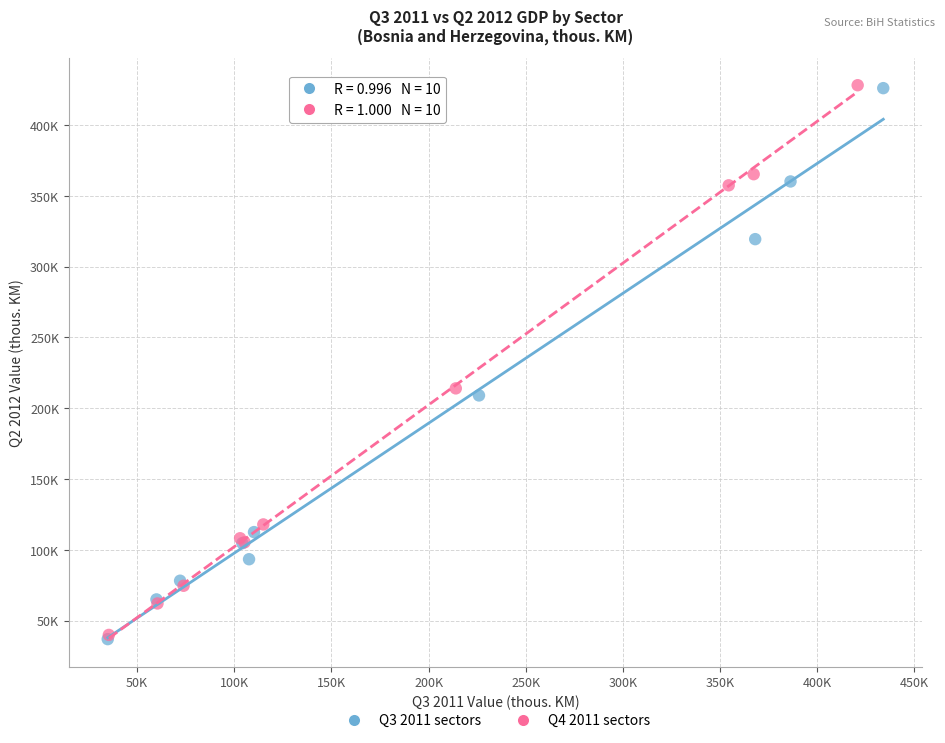

What are all the series names shown in the legend?

Q3 2011 sectors, Q4 2011 sectors